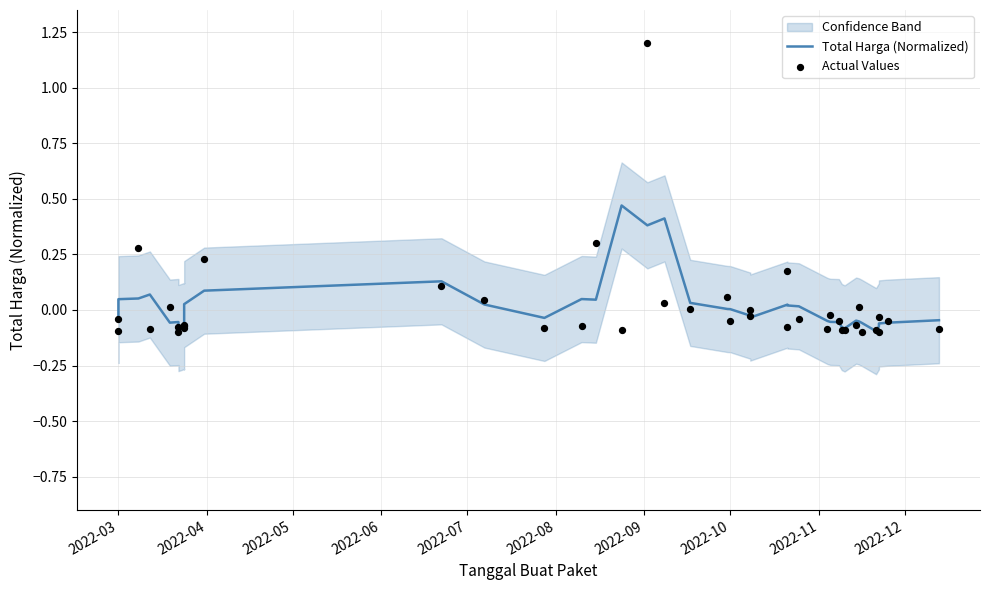

Which series has the largest Y range (max minus min)?

Actual Values